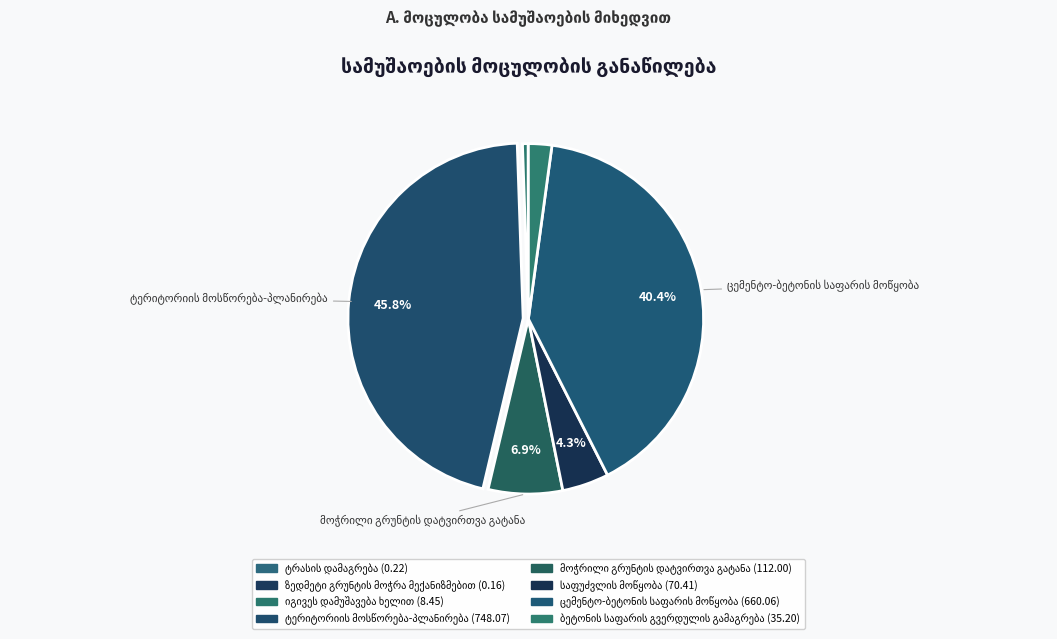

To the nearest percent, what is the difference between the largest and smallest slice percentages?

46%